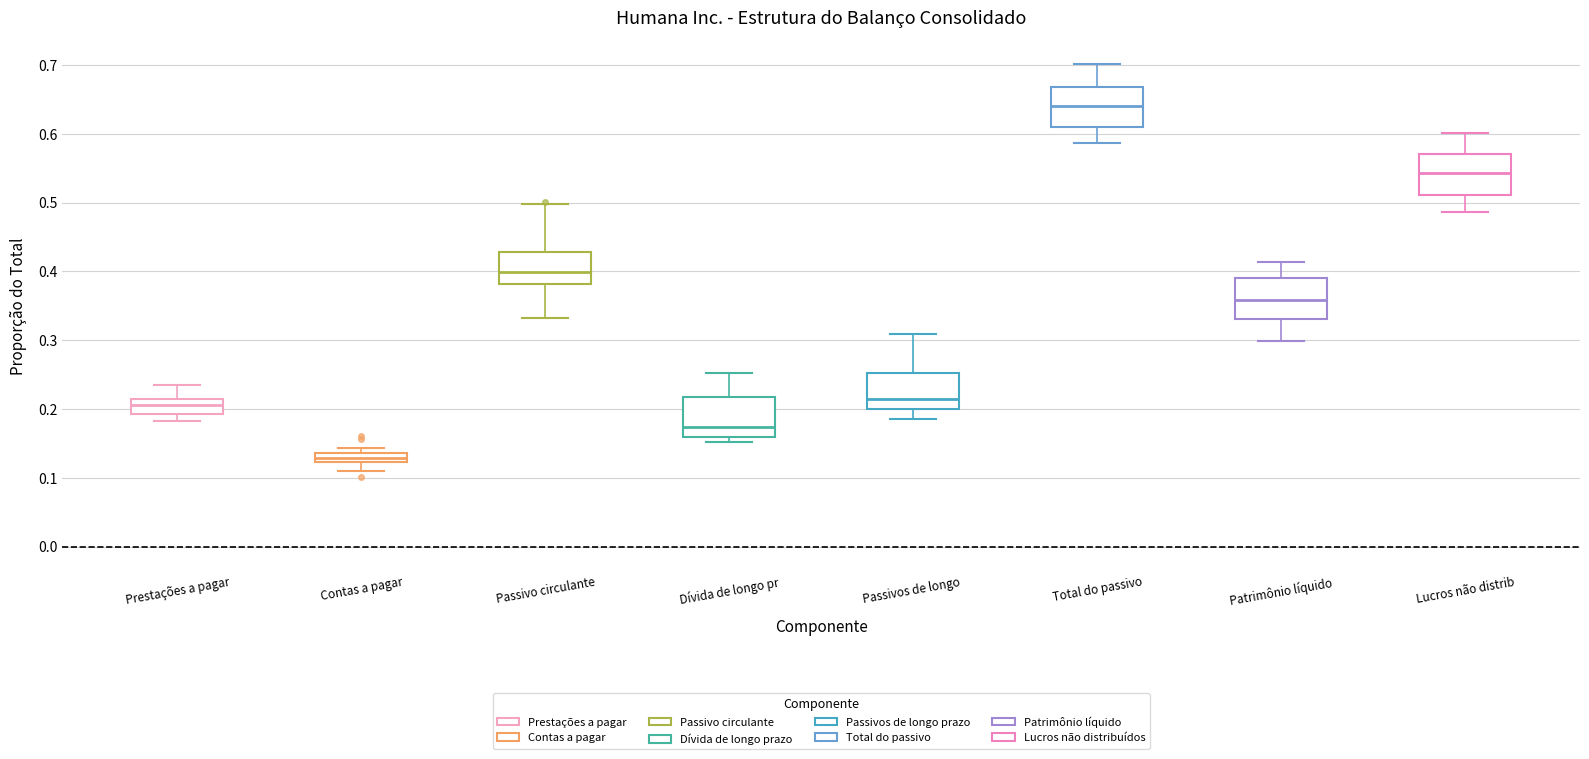

Where does the median line of the box for Passivos de longo sit on the y-axis? The values are not printed on the chart, so give them approximately, as read against the axis.

0.21